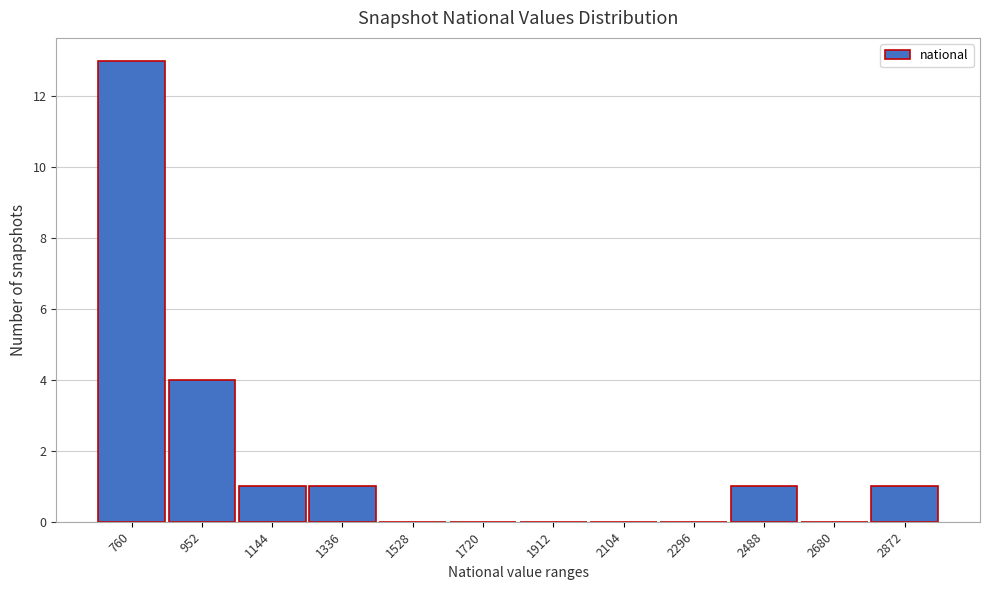

Reading right to left, what are all the values shown in this chart?

2872=1	2680=0	2488=1	2296=0	2104=0	1912=0	1720=0	1528=0	1336=1	1144=1	952=4	760=13